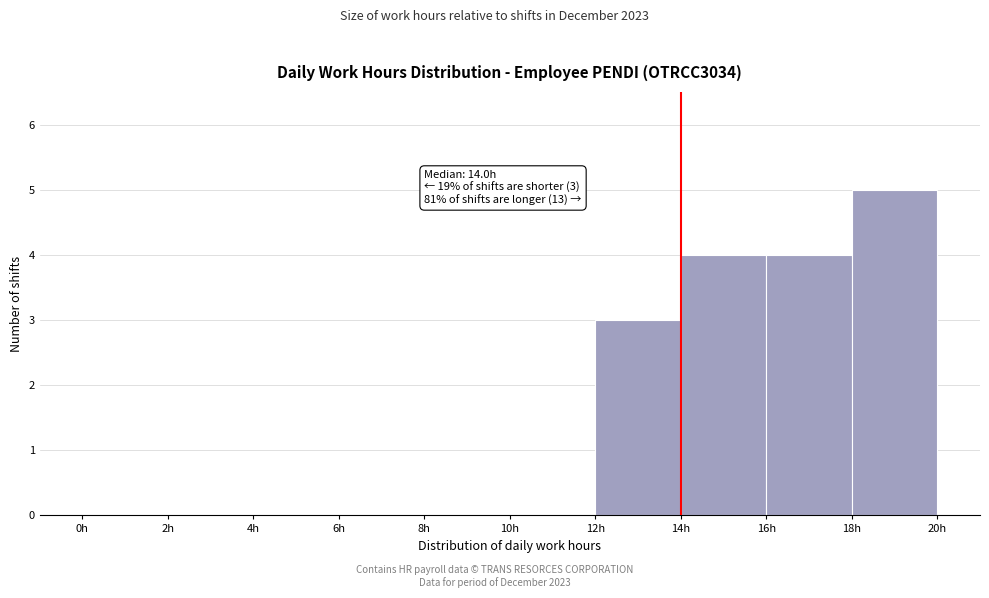

Which range on the x-axis has the tallest bar?

18 to 20